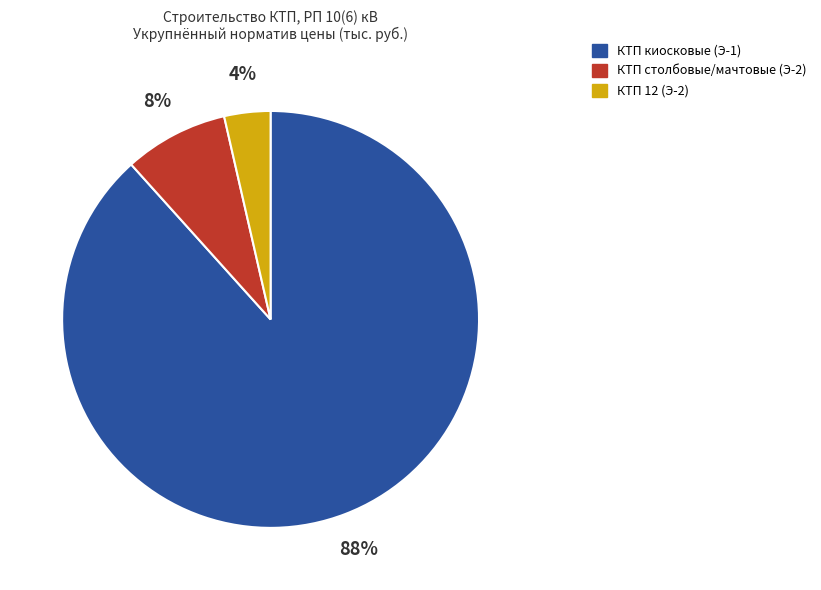

To the nearest percent, what portion does КТП 12 (Э-2) represent?

4%